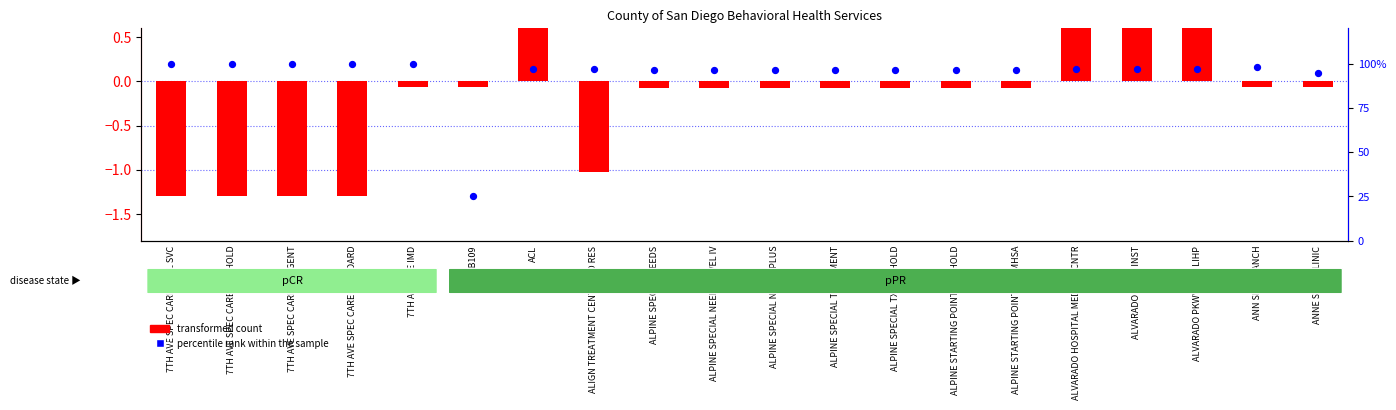

What is the total value across all series at ALPINE SPECIAL NEEDS LEVEL IV?

96.6